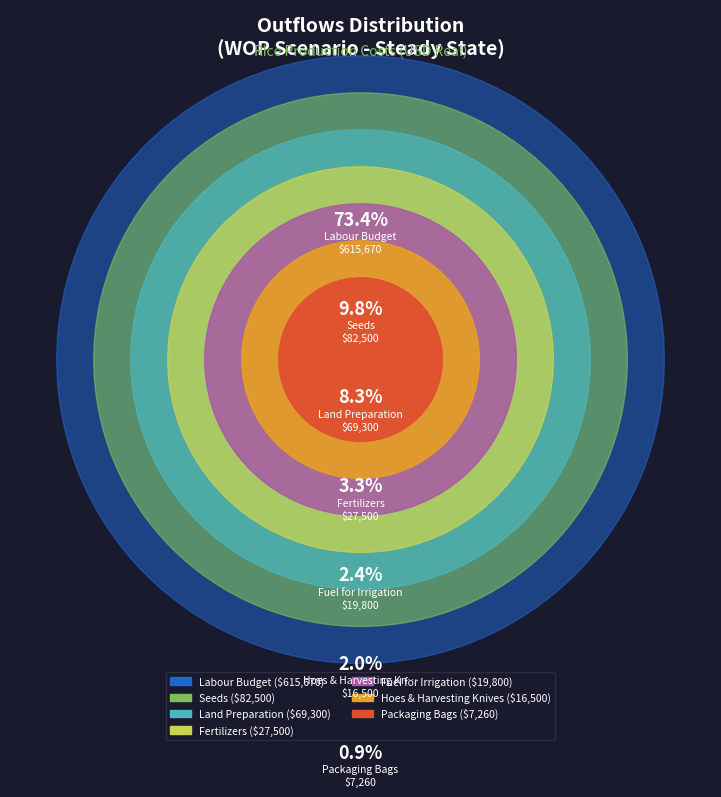

Is there a majority slice in this chart?

Yes